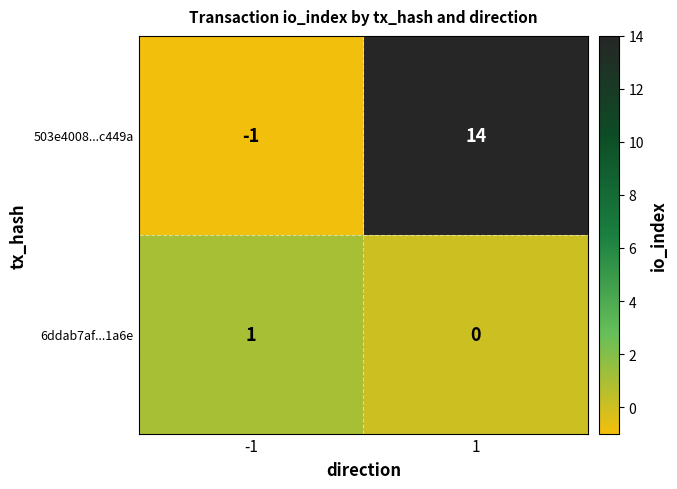

At how many categories does at least one series exceed 0?

2